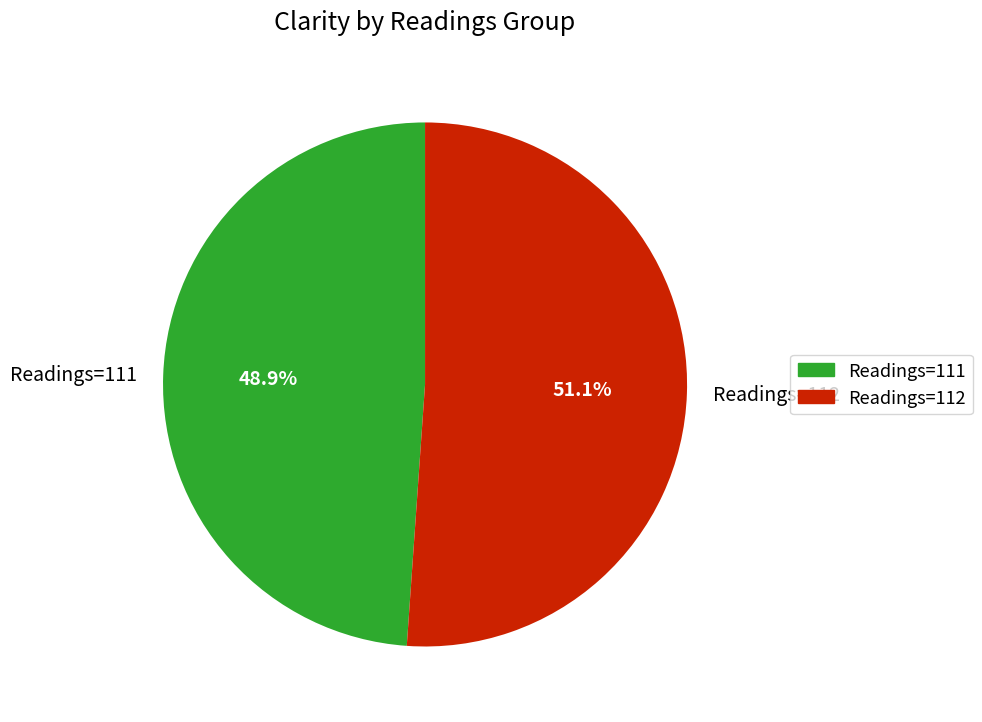

Approximately how many times larger is the value at Readings=111 compared to Readings=112?

1.0